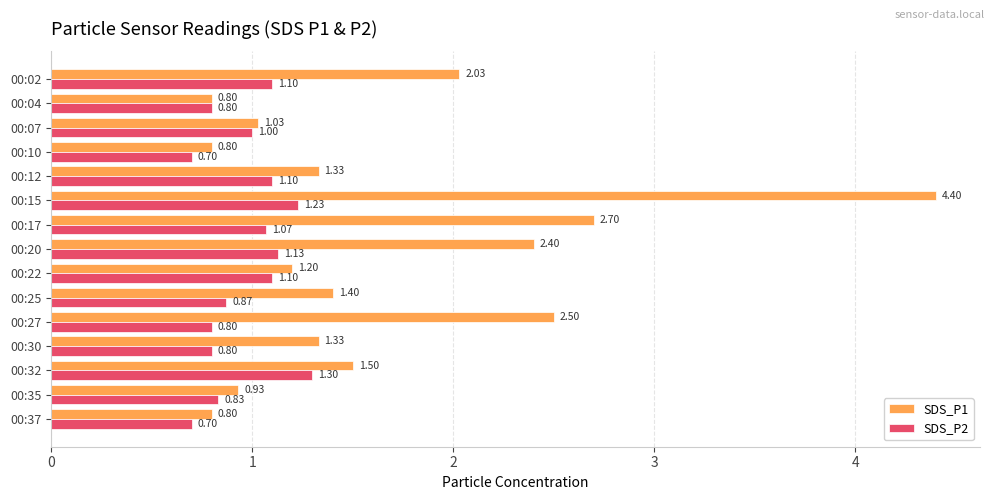

What are all the series names shown in the legend?

SDS_P1, SDS_P2